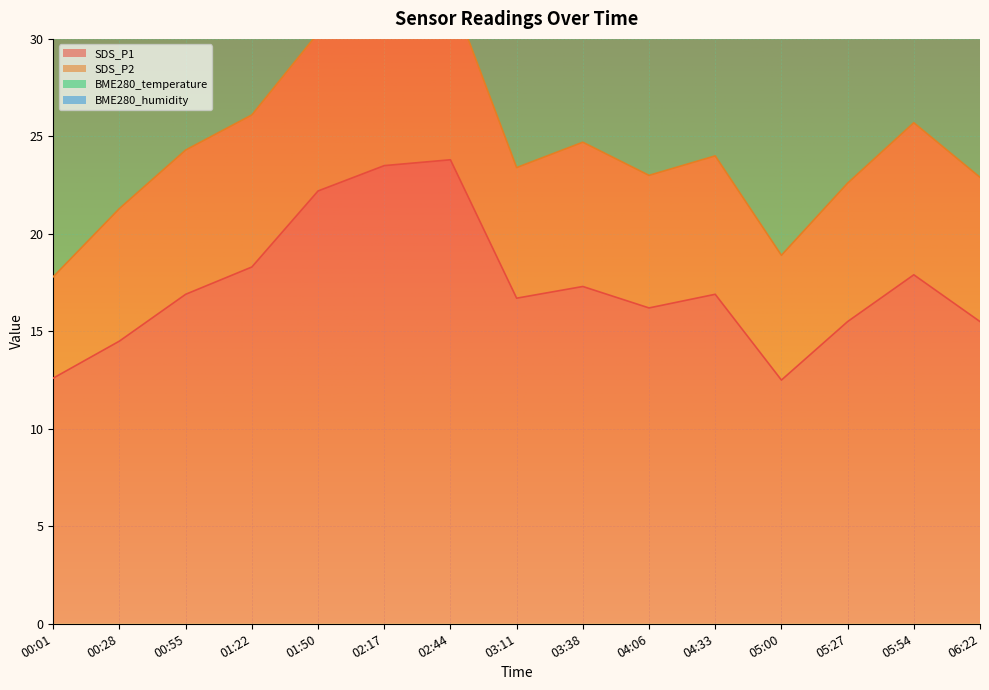

Between 01:50 and 03:11, which is larger?

01:50